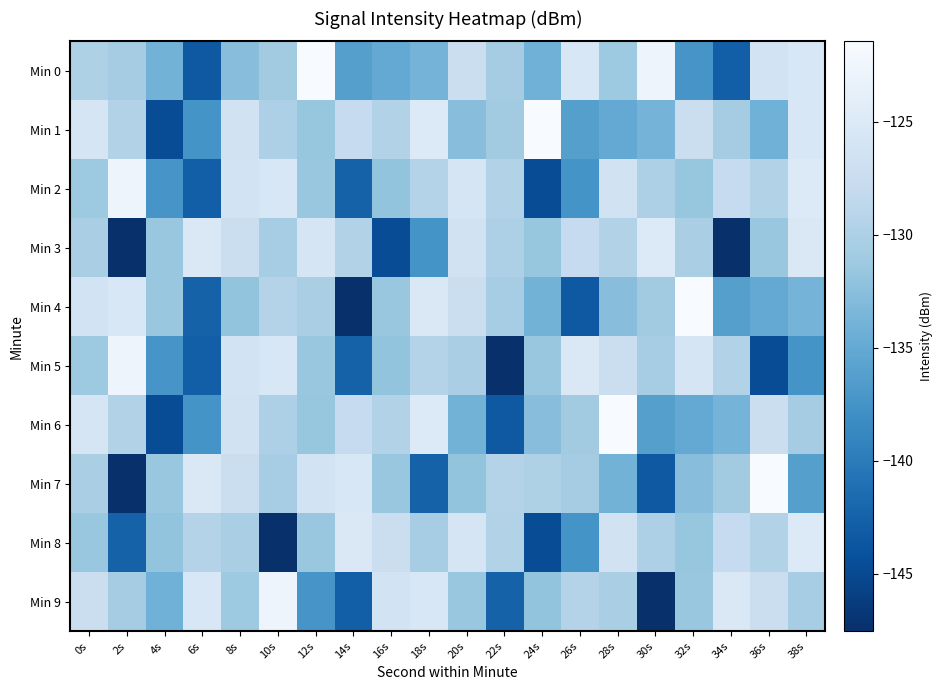

At how many categories does at least one series exceed -138?

20